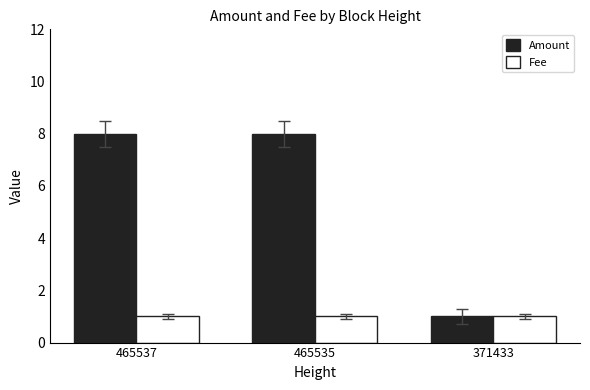

Reading right to left, what are all the values shown in this chart?

Amount: 1	8	8
Fee: 1	1	1